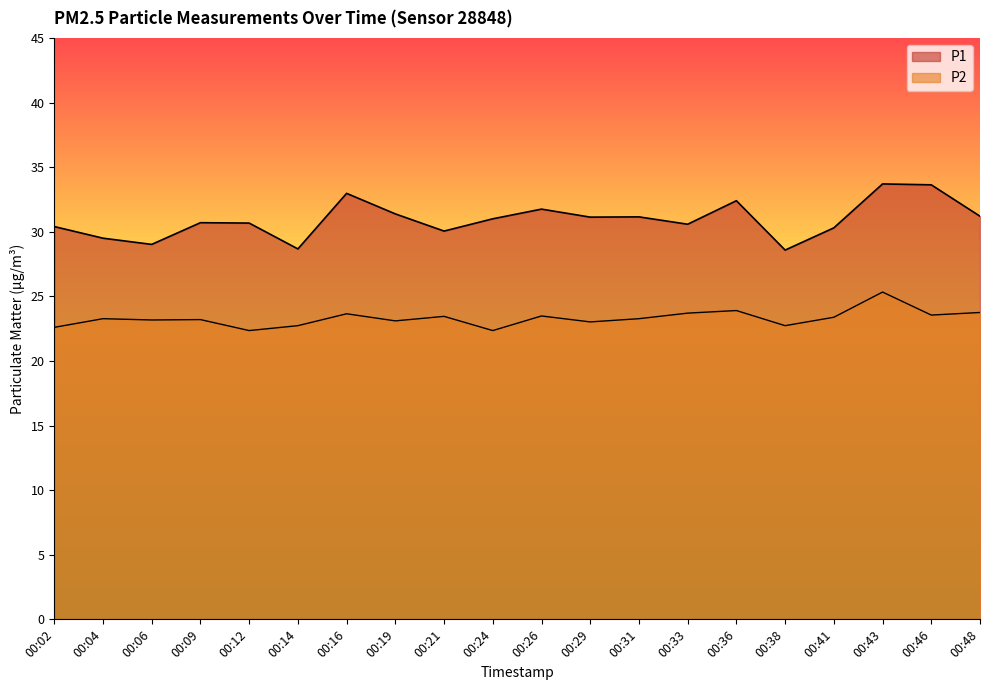

What is the difference between the second highest and minimum values in the P2 series?

1.5